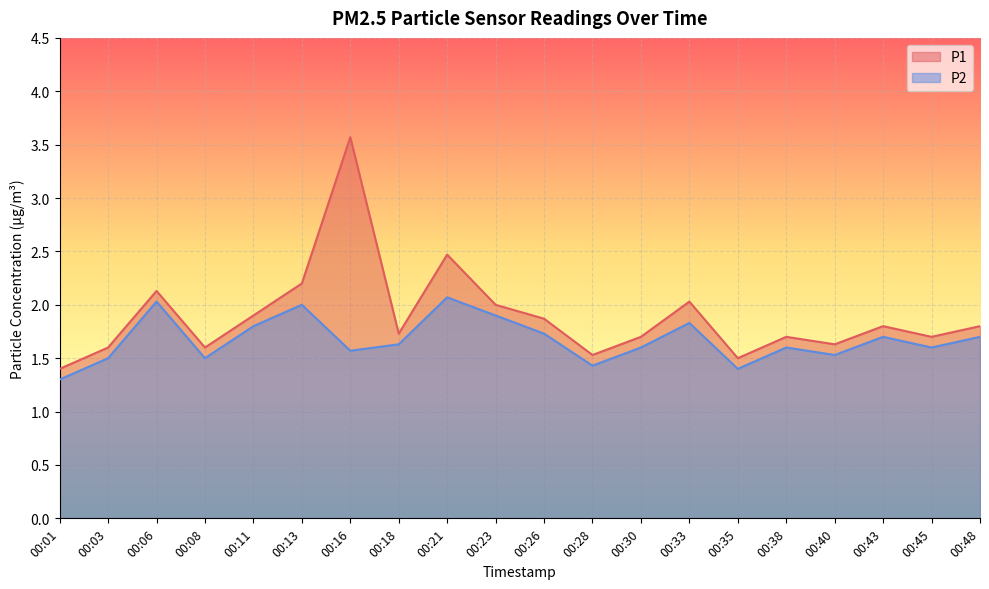

At which label does P2 reach its minimum?

00:01